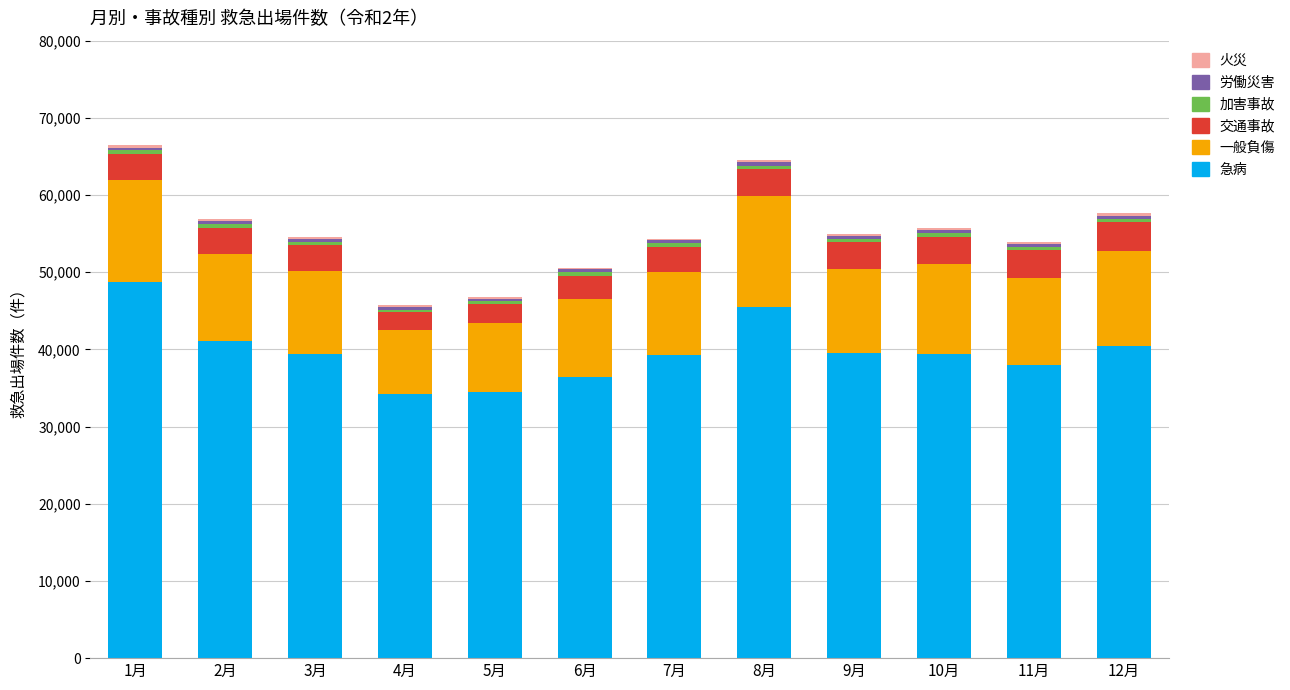

What is the maximum value for 急病?

48786